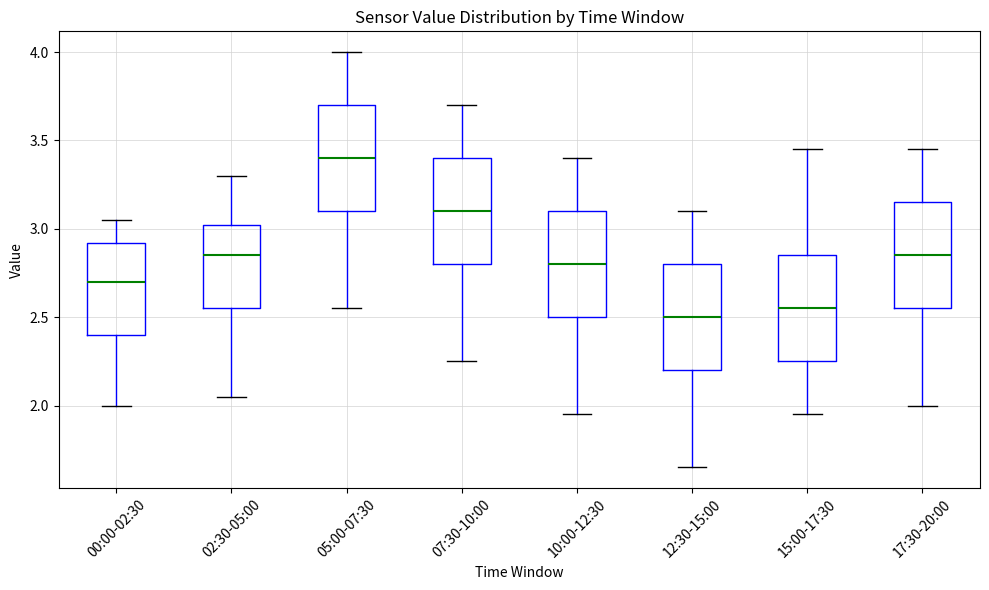

Which box's median line is the highest?

05:00-07:30